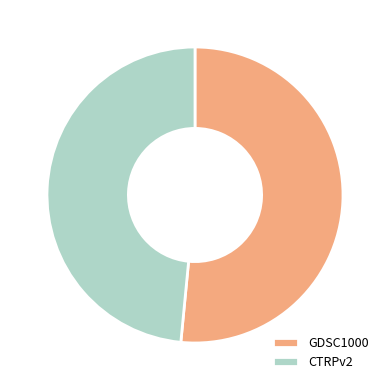

Approximately how many times larger is the value at CTRPv2 compared to GDSC1000?

0.9